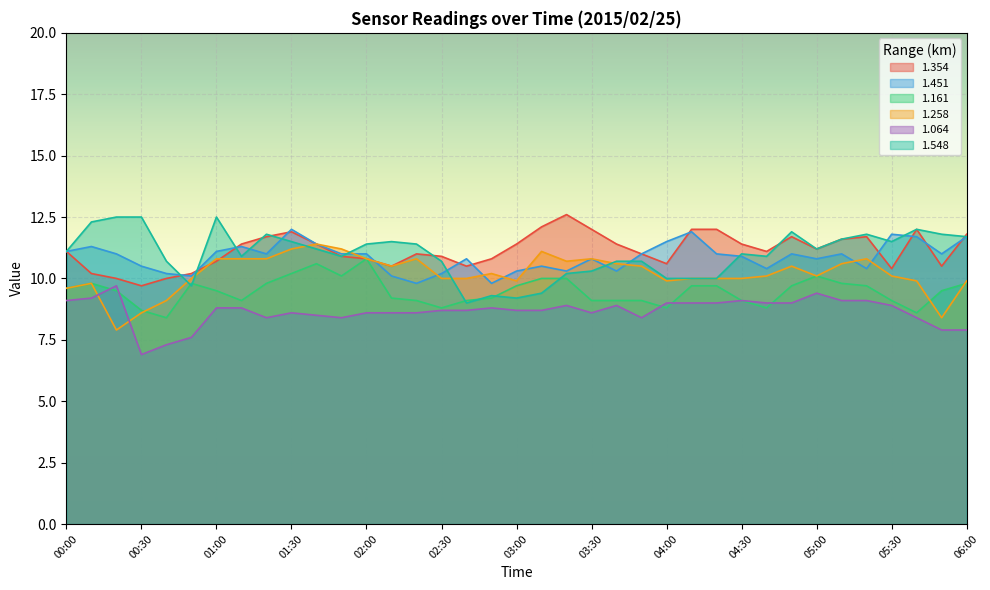

How many intersections are there between 1.451 and 1.354?

12